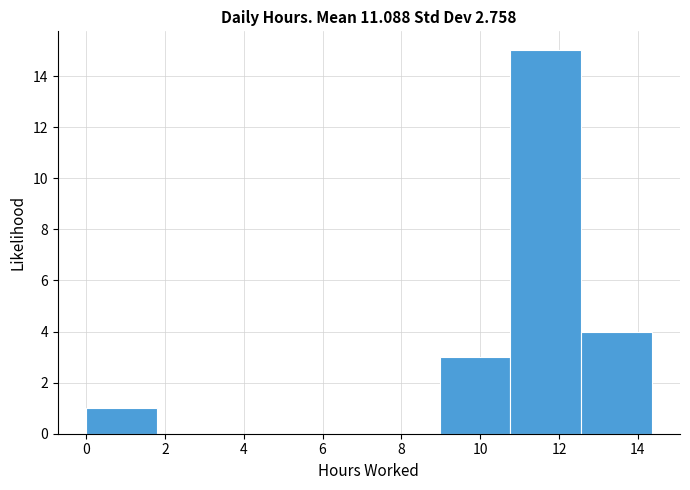

Which range on the x-axis has the tallest bar?

10.8 to 12.6